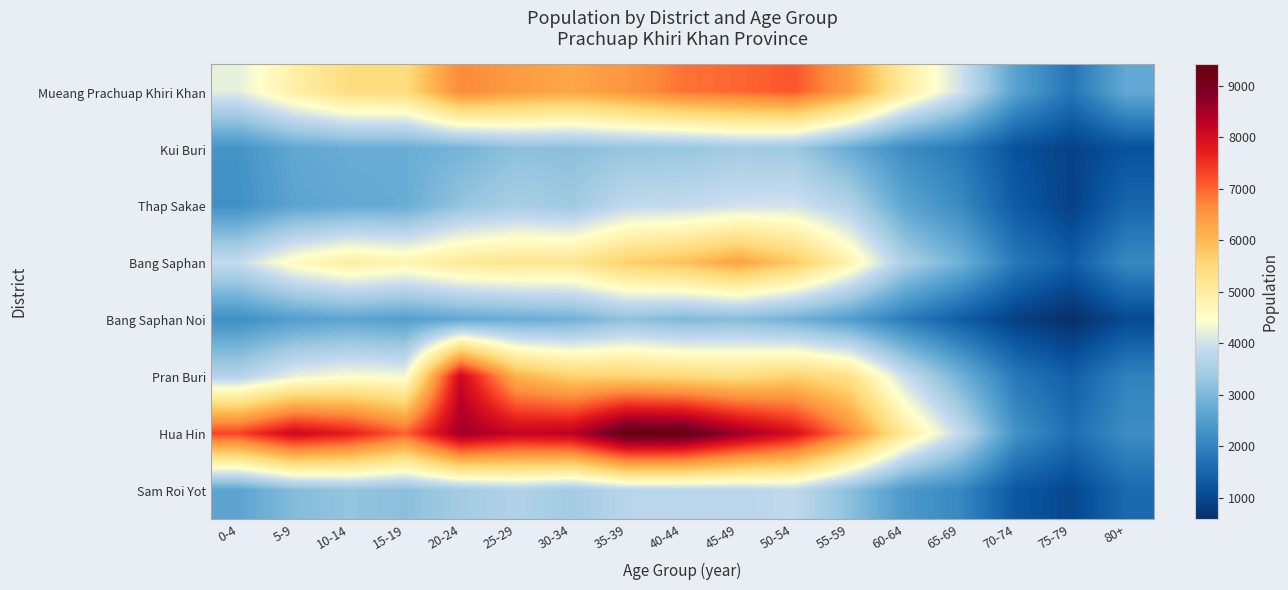

At how many categories does at least one series exceed 5260?

12